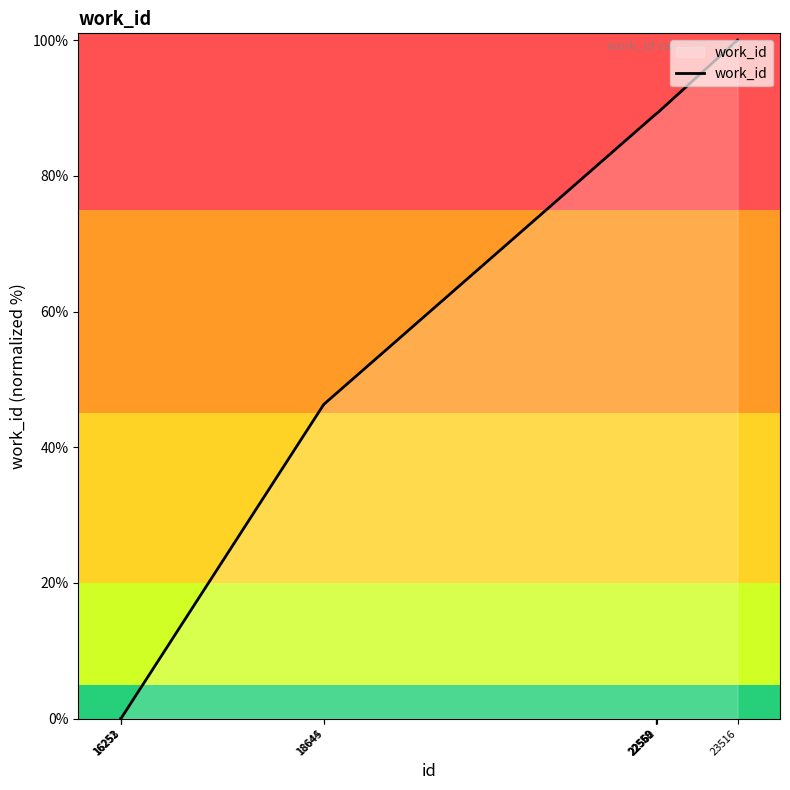

What is the maximum value shown in the chart?

100.0